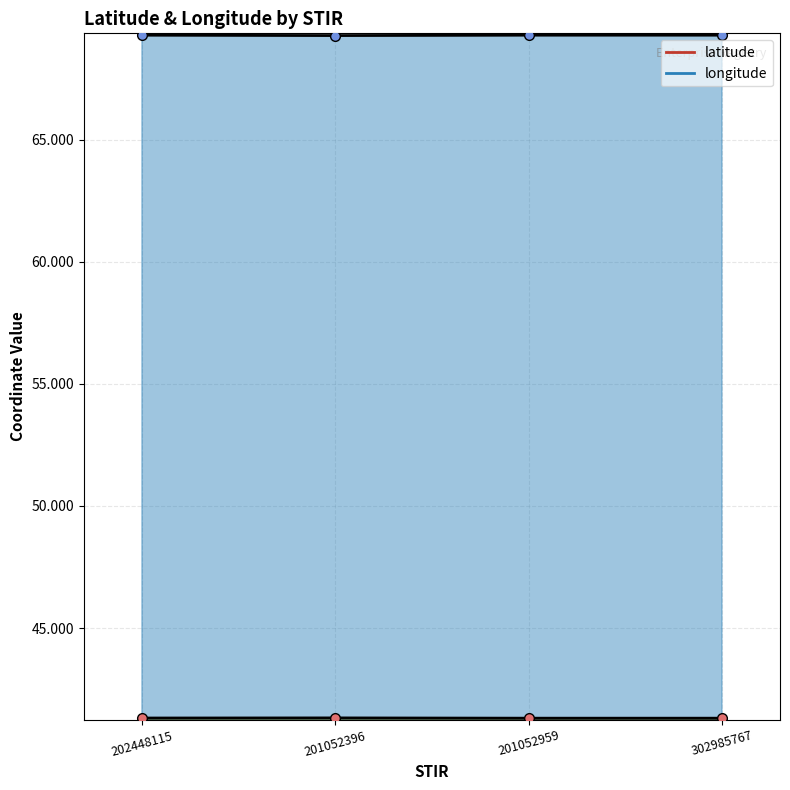

True or false: latitude and longitude cross at least once.

False